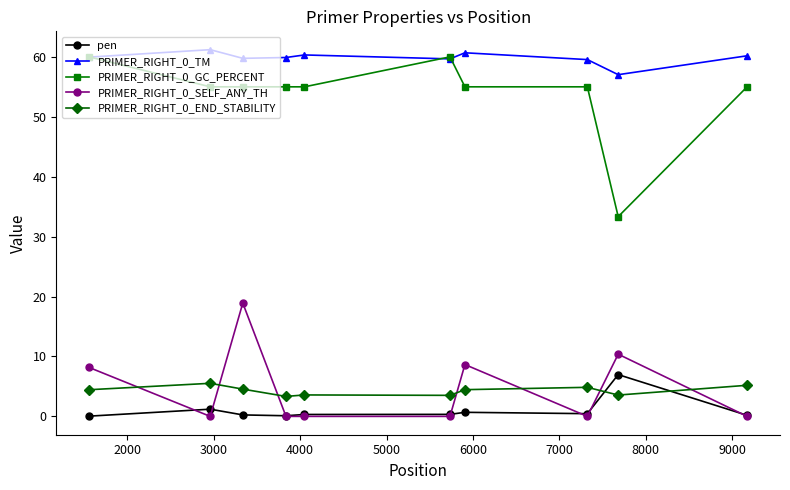

Is this an area chart (filled region under the line)?

No